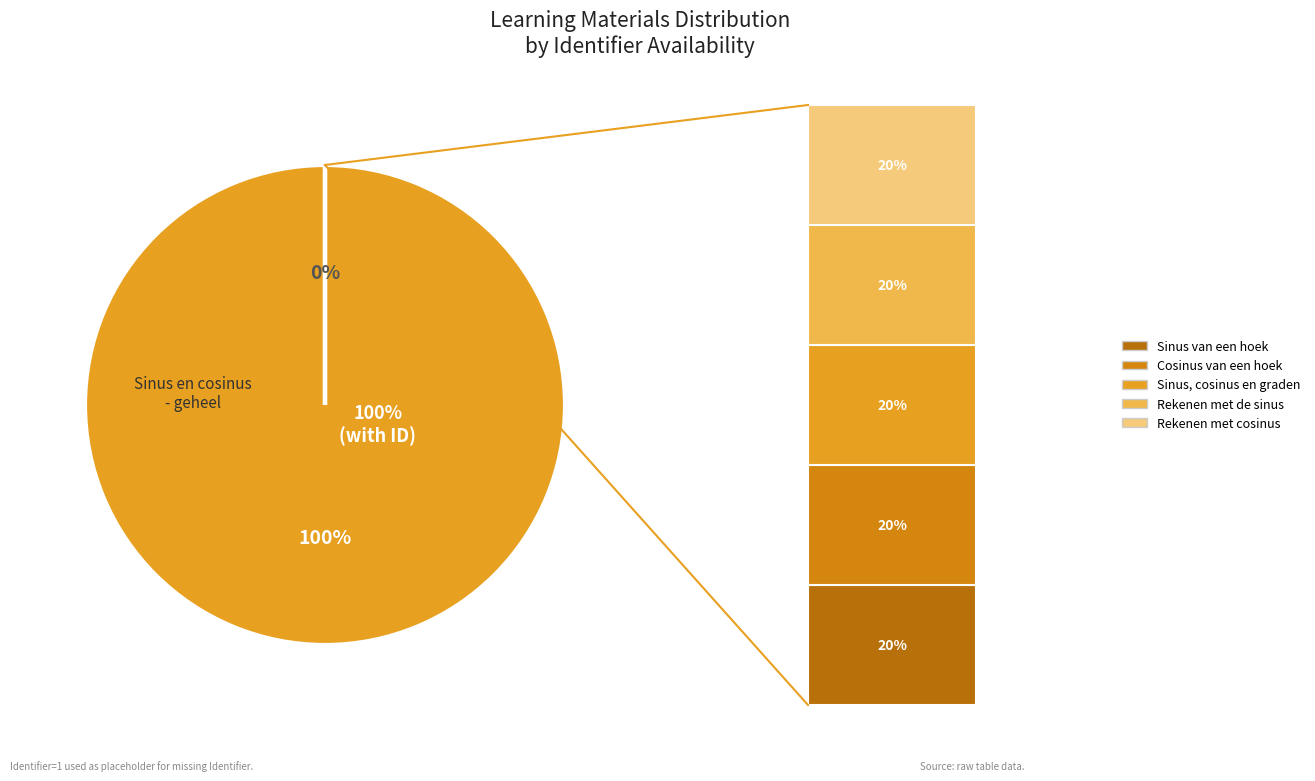

Is Rekenen met cosinus the majority of the pie?

No